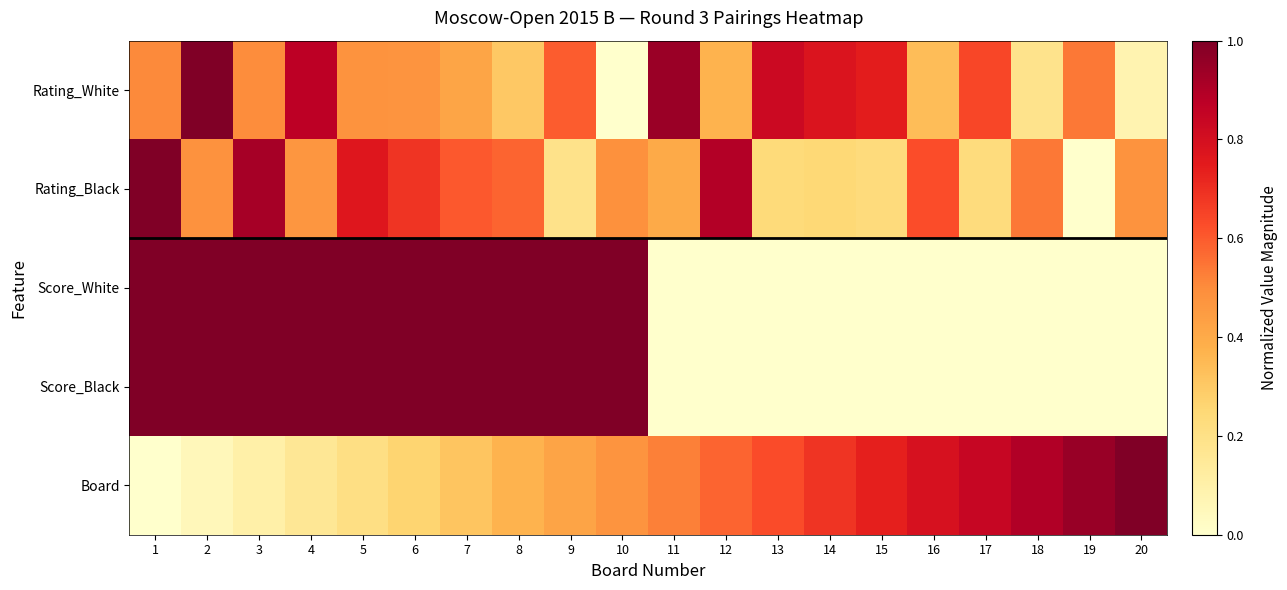

What is the maximum value shown in the chart?

1.0